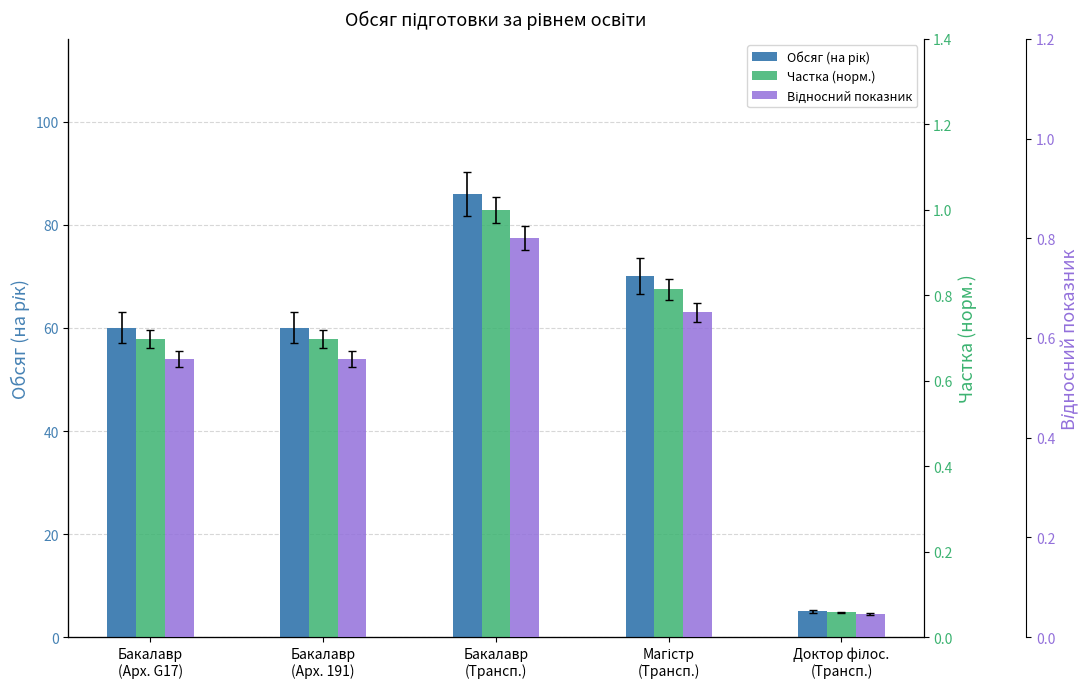

Where is Відносний показник nearest to the value 0?

Доктор філос.
(Трансп.)